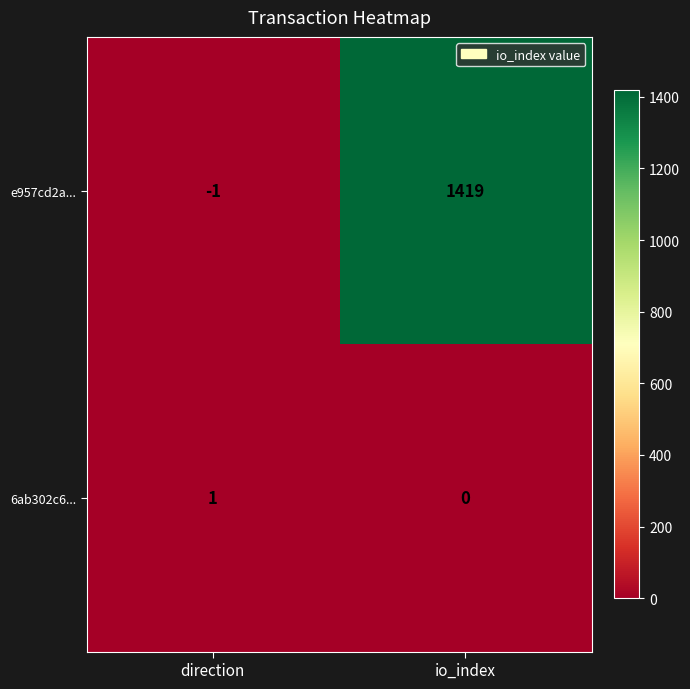

Count the number of categories in the chart.

2